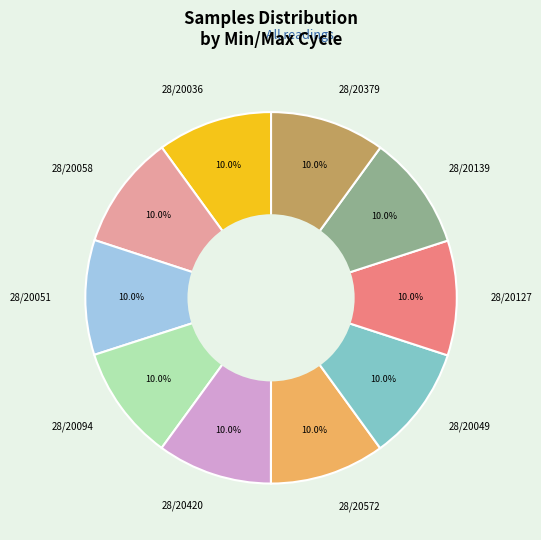

What is the ratio of the value at 28/20139 to the value at 28/20127?

1.0